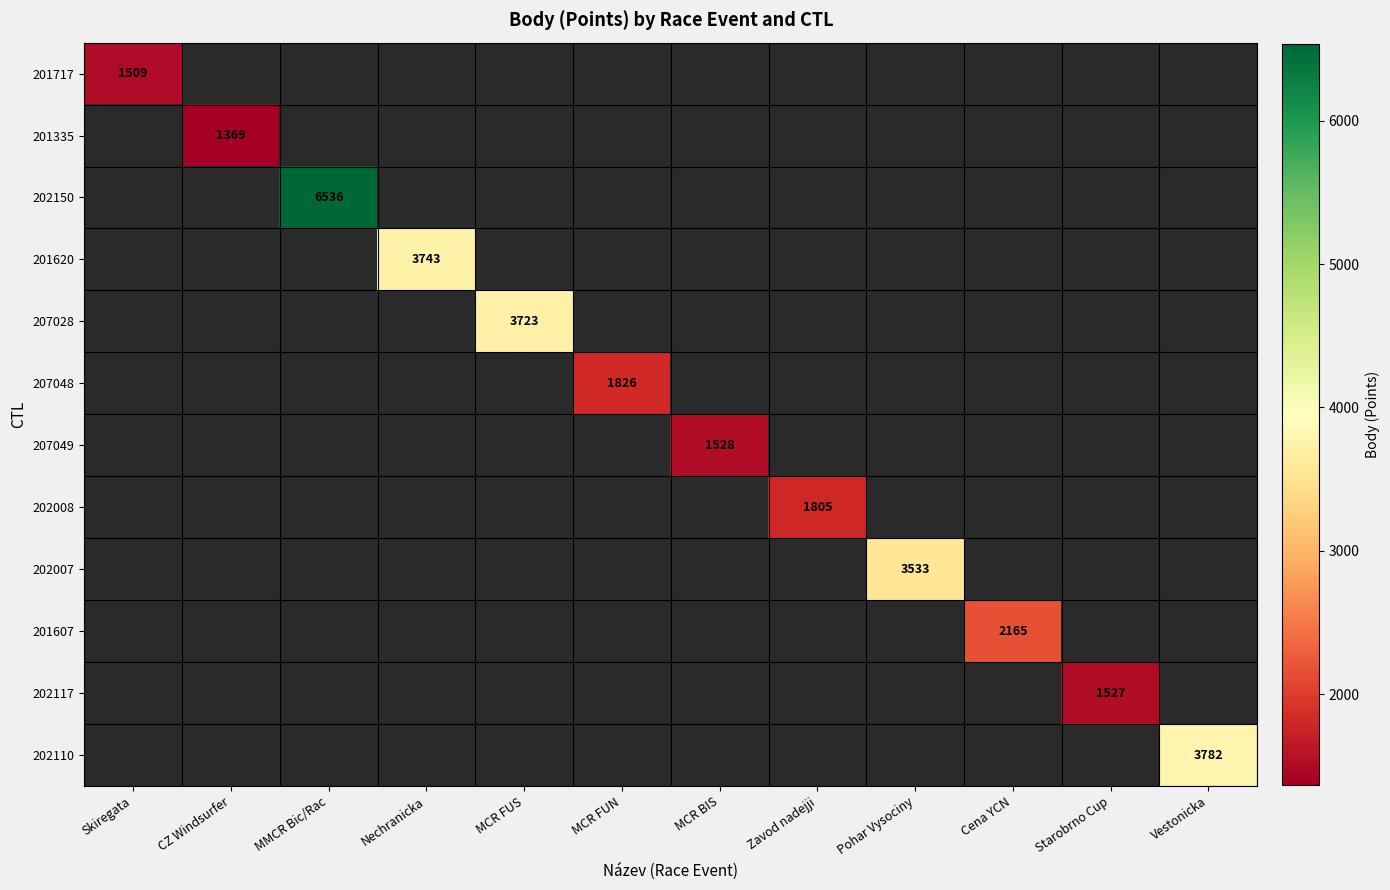

The 202008 series shows 1805 at Zavod nadejji. True or false?

True